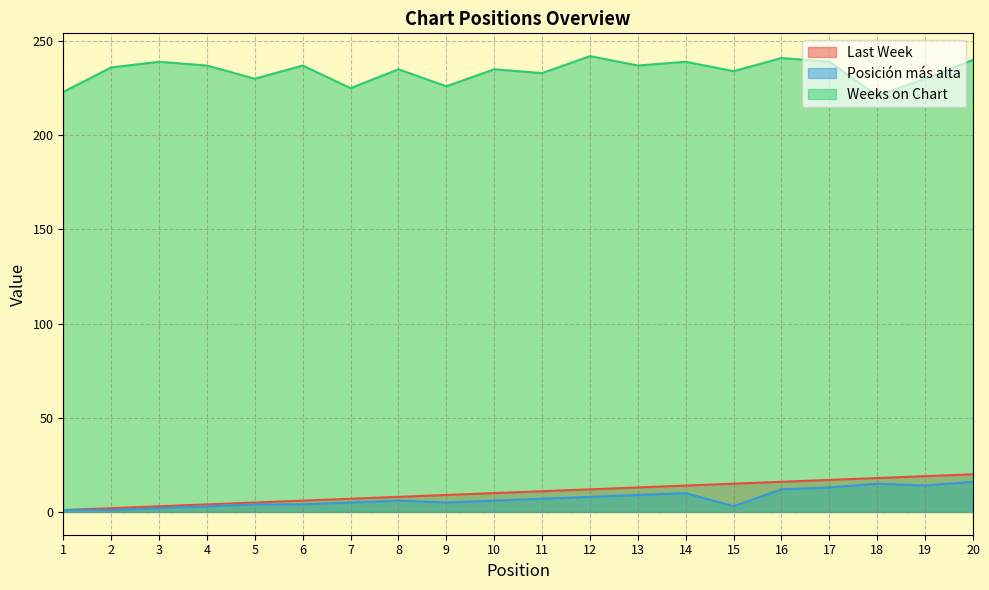

Read the Last Week value at 15, to the nearest 10.

20